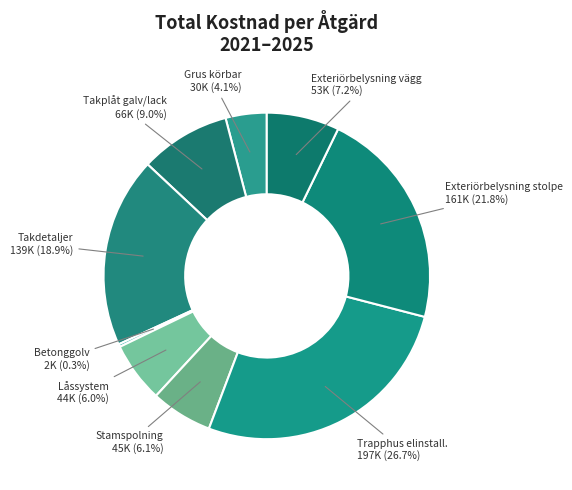

What percentage do Takplåt galv/lack and Stamspolning together represent?

15.1%